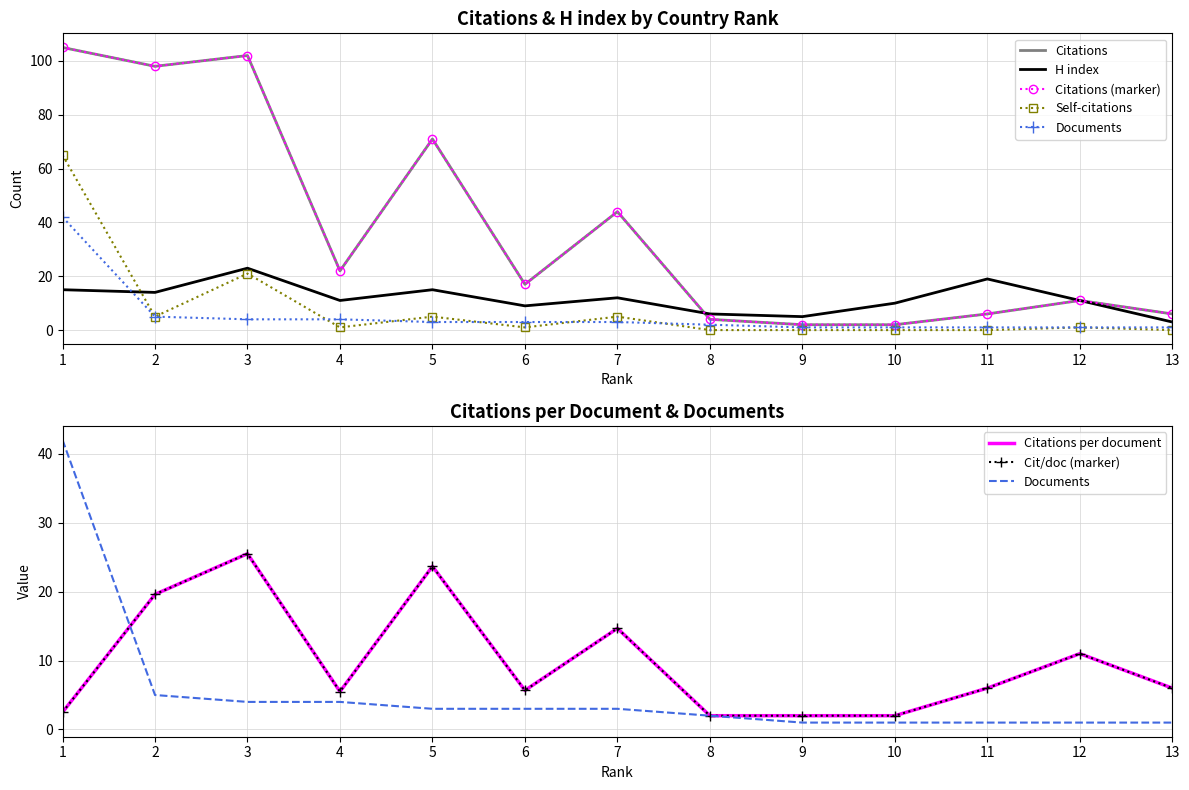

What is the value of the H index point at the 1st from the left?

15.0